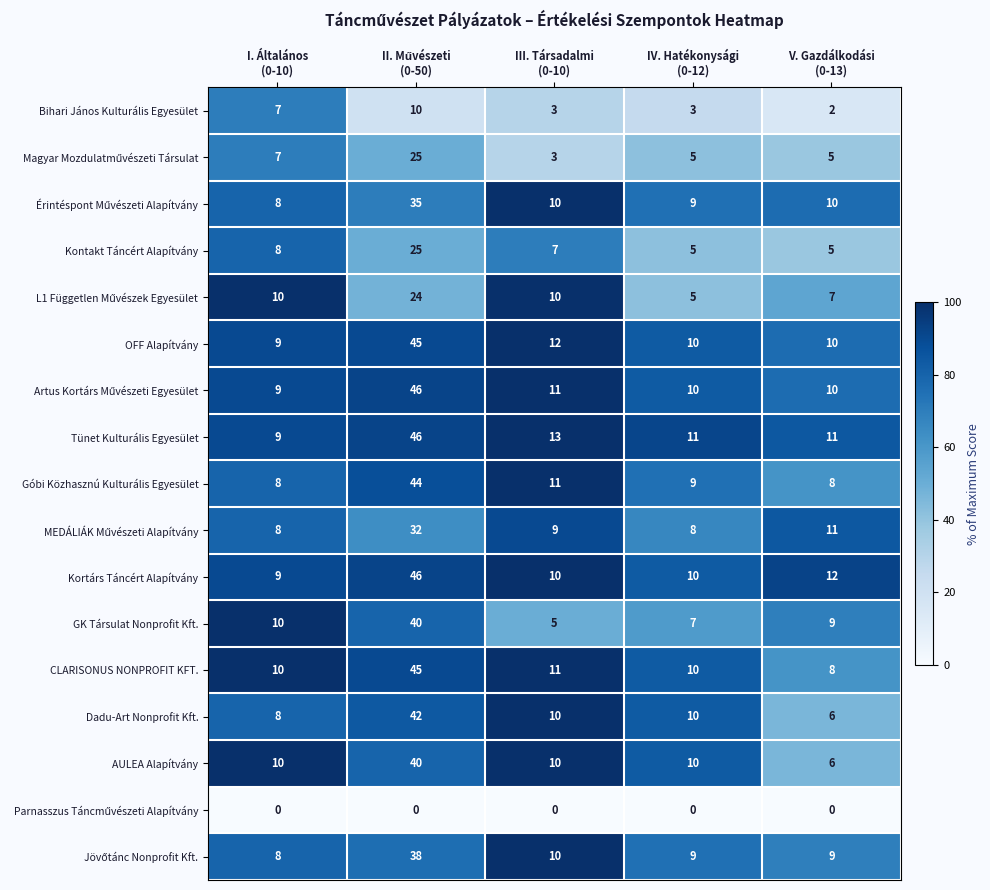

At how many categories does at least one series exceed 8?

5